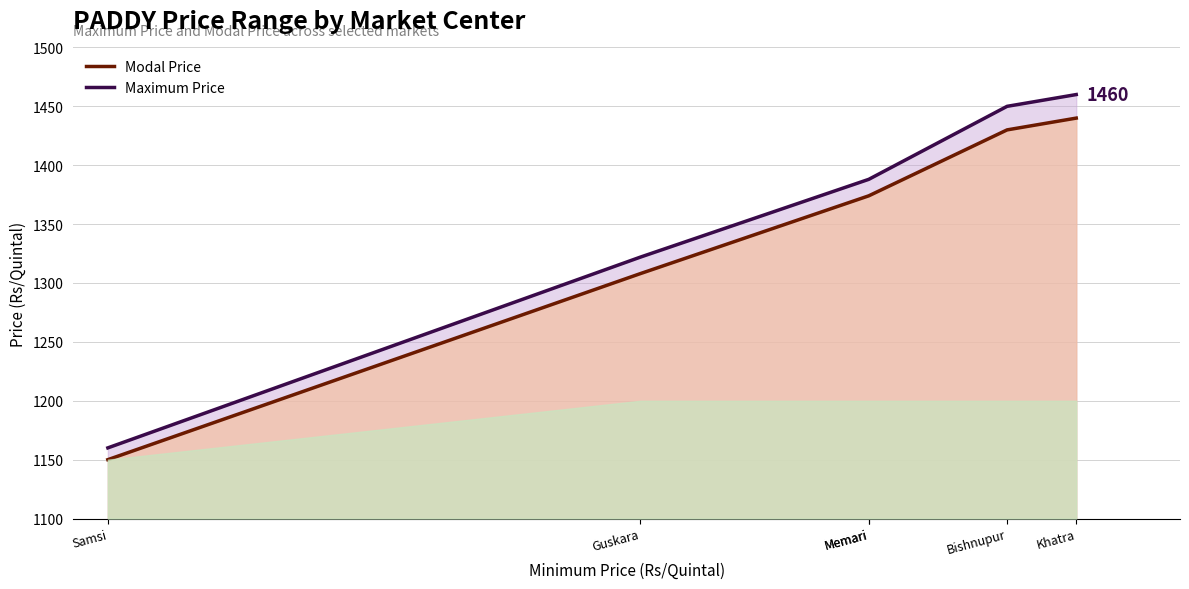

True or false: Modal Price has more than 0 points higher than both neighbors.

False